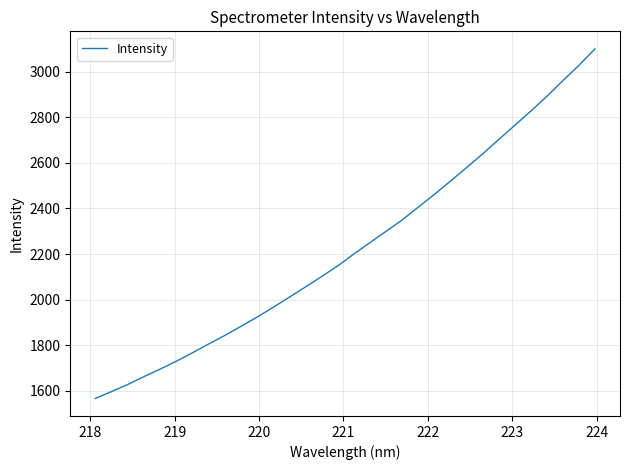

What is the maximum value shown in the chart?

3100.2